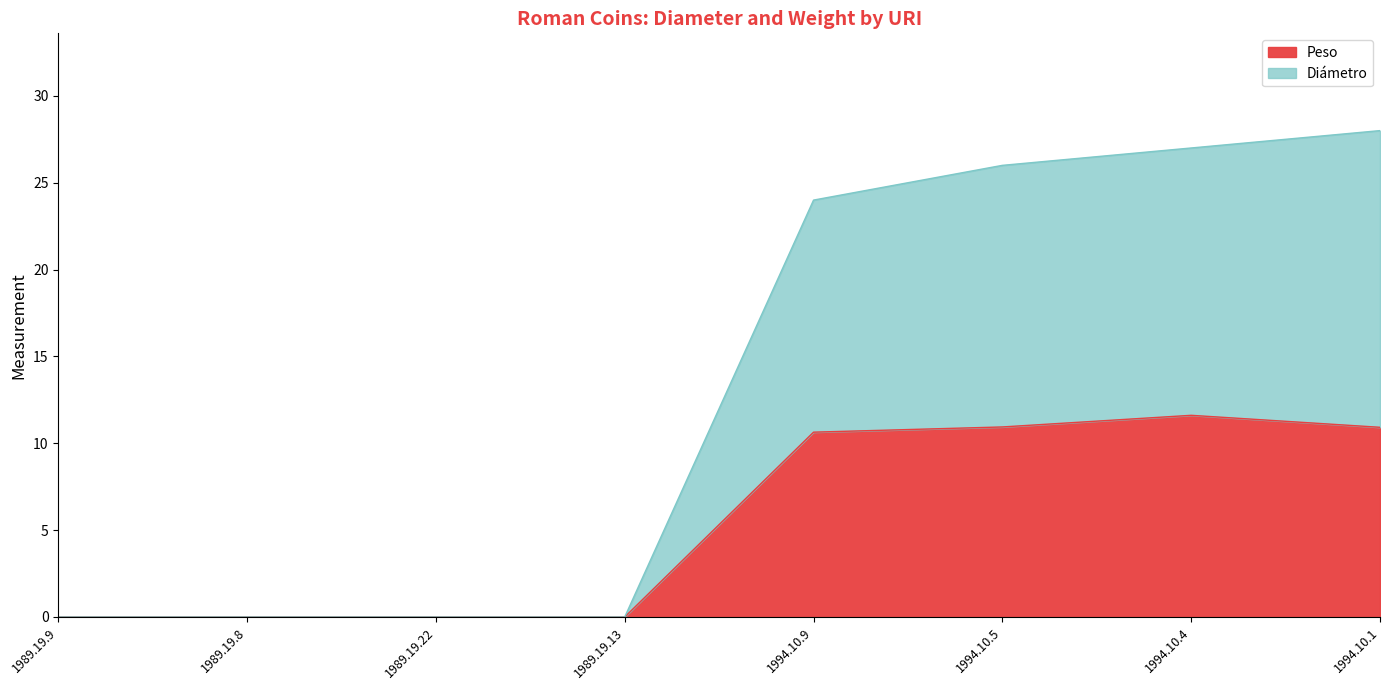

Where does the Peso series first go above 10?

1994.10.9